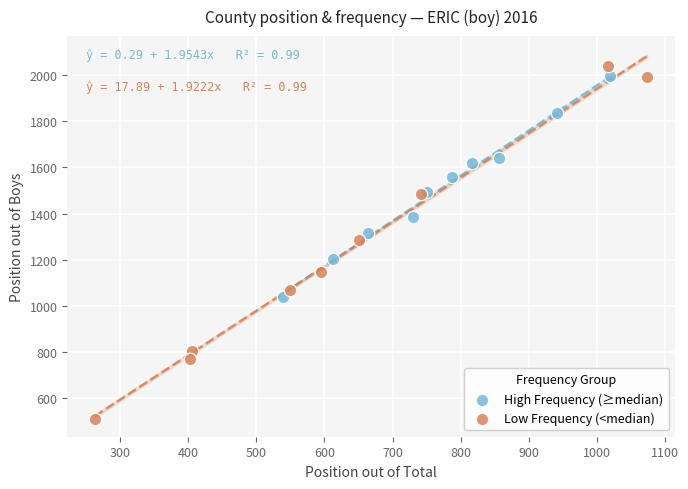

Which series reaches the minimum Y coordinate?

Low Frequency (<median)